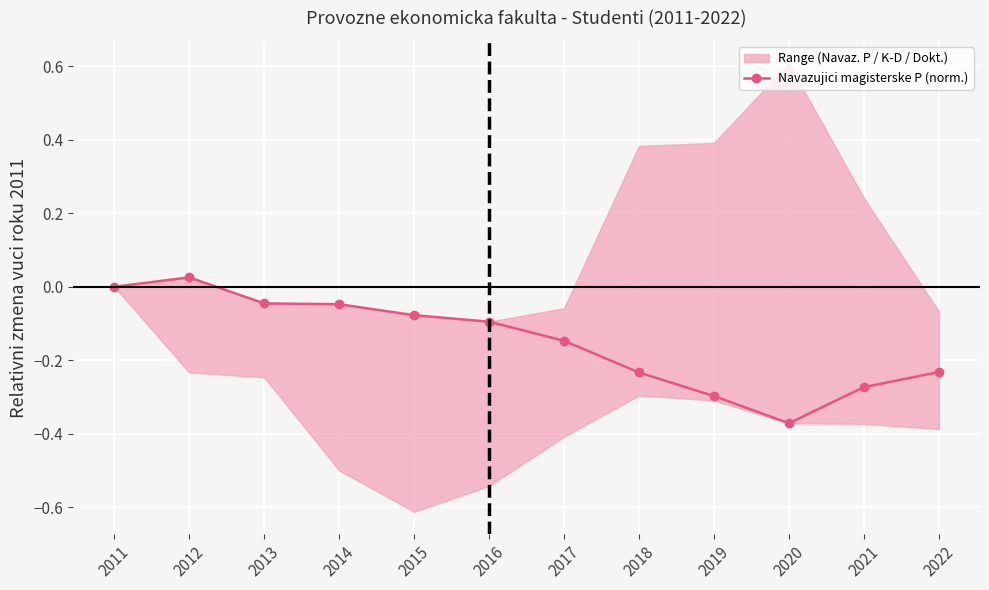

What is the value of the 9th point from the left?

-0.3